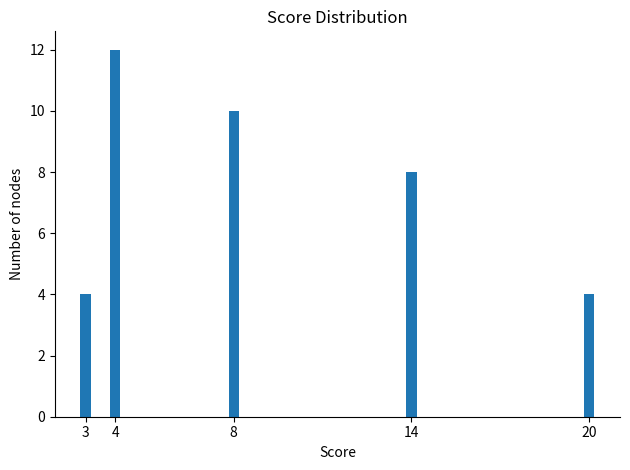

Reading left to right, extract all data points from this chart.

4	12	10	8	4